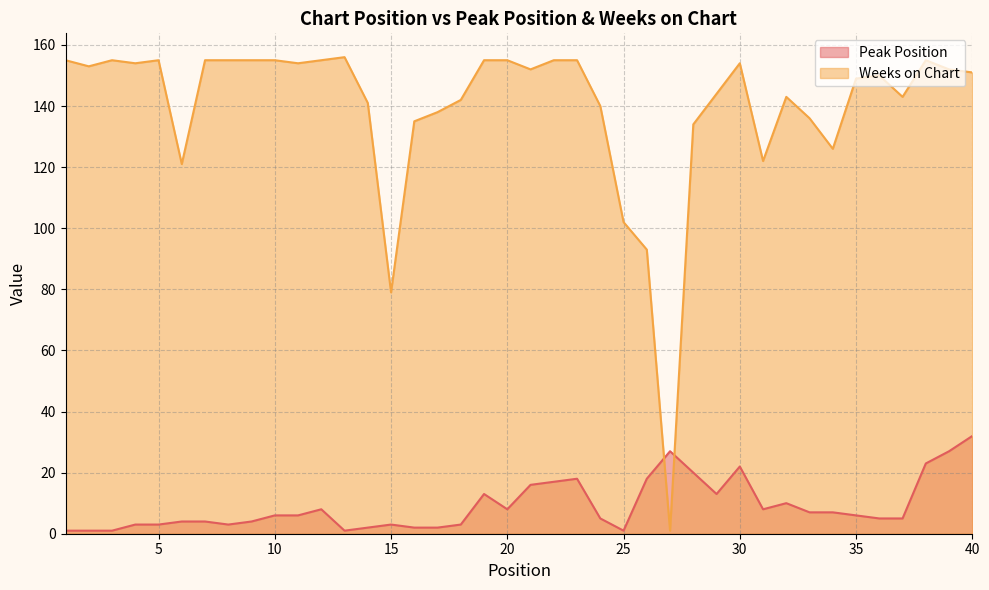

Which series has the largest total across all categories?

Weeks on Chart